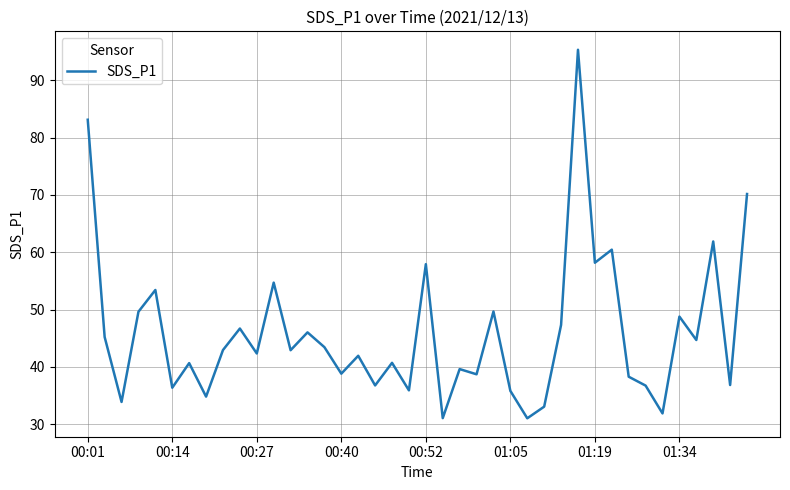

What is the smallest value displayed?

31.1